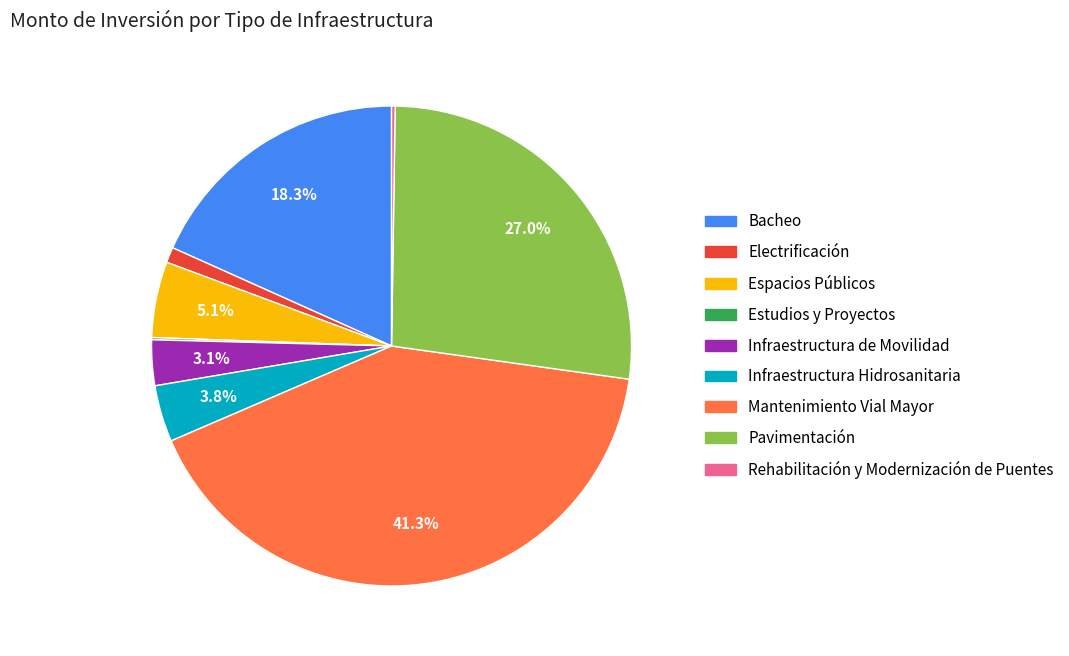

What is the ratio of the value at Espacios Públicos to the value at Bacheo?

0.3